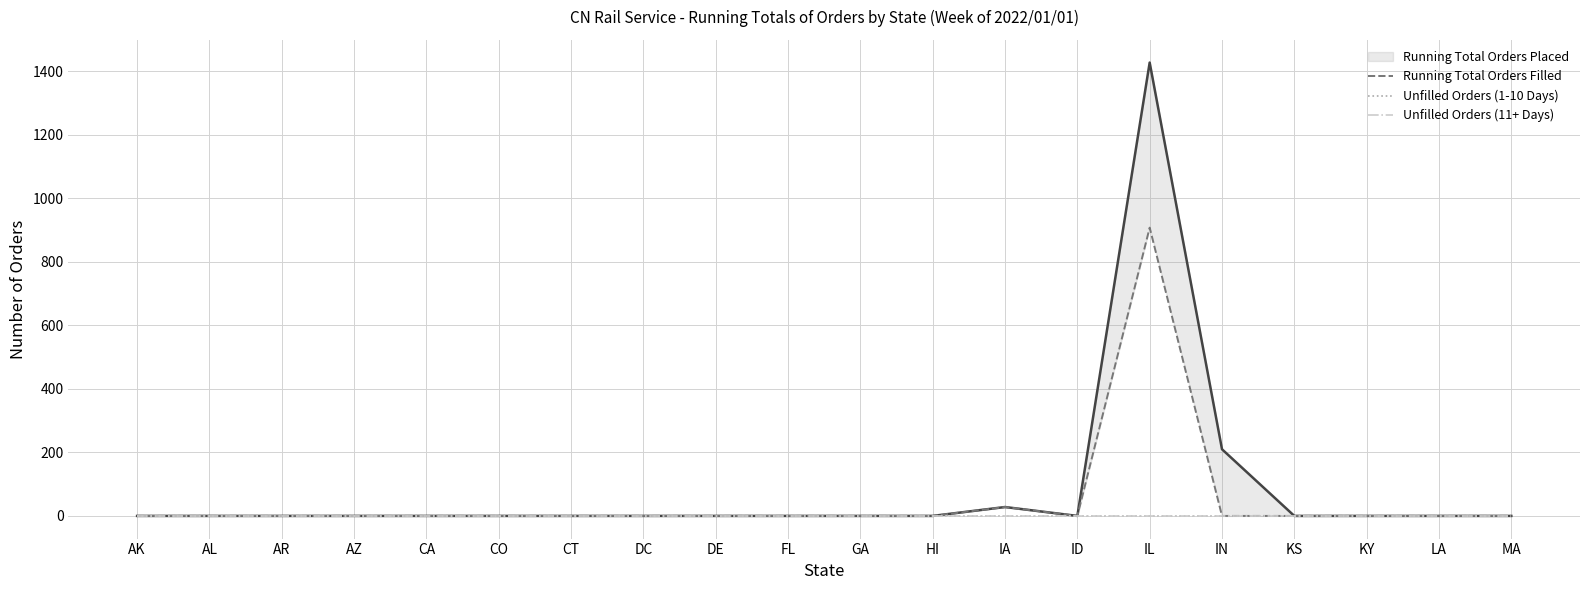

List the labels in order of Unfilled Orders (11+ Days) value, smallest first.

AK, AL, AR, AZ, CA, CO, CT, DC, DE, FL, GA, HI, IA, ID, IL, IN, KS, KY, LA, MA